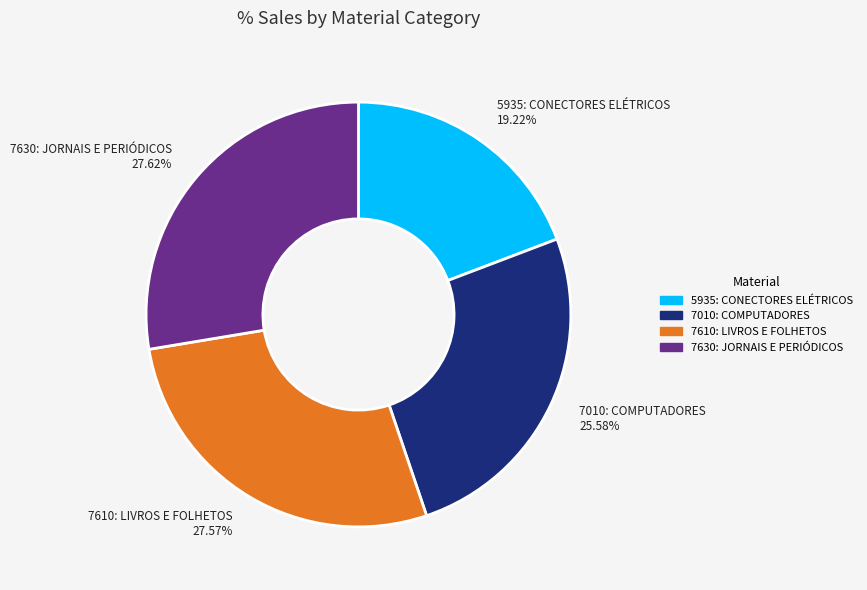

To the nearest percent, what portion does 7630: JORNAIS E PERIÓDICOS represent?

28%